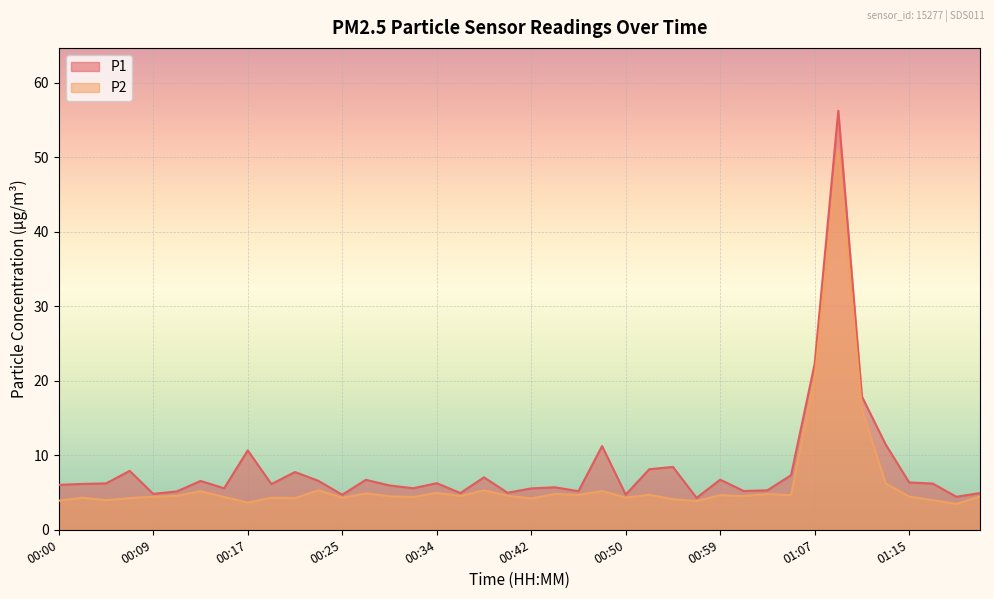

What are all the series names shown in the legend?

P1, P2